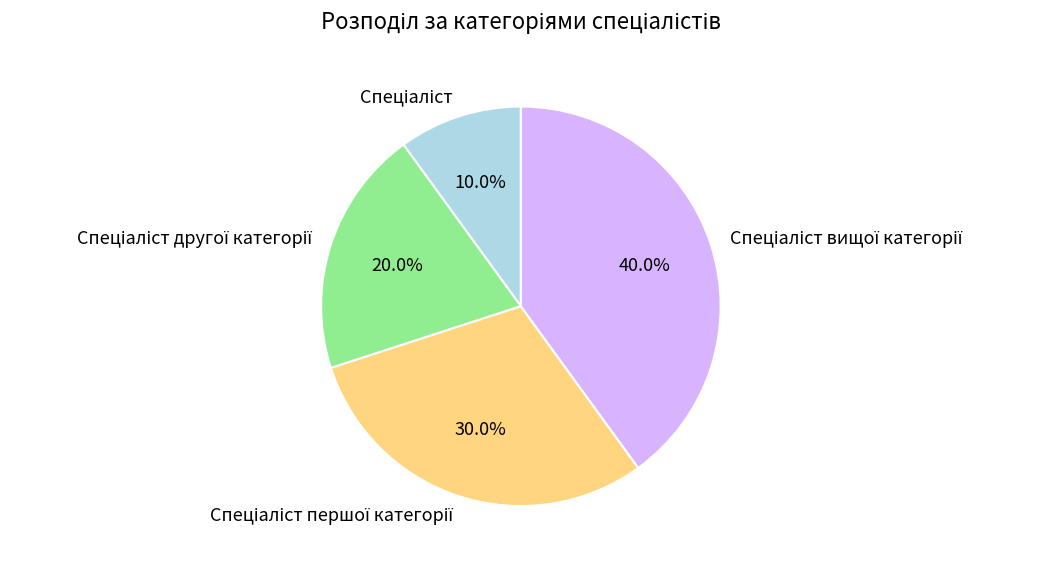

Count the number of slices in the pie.

4